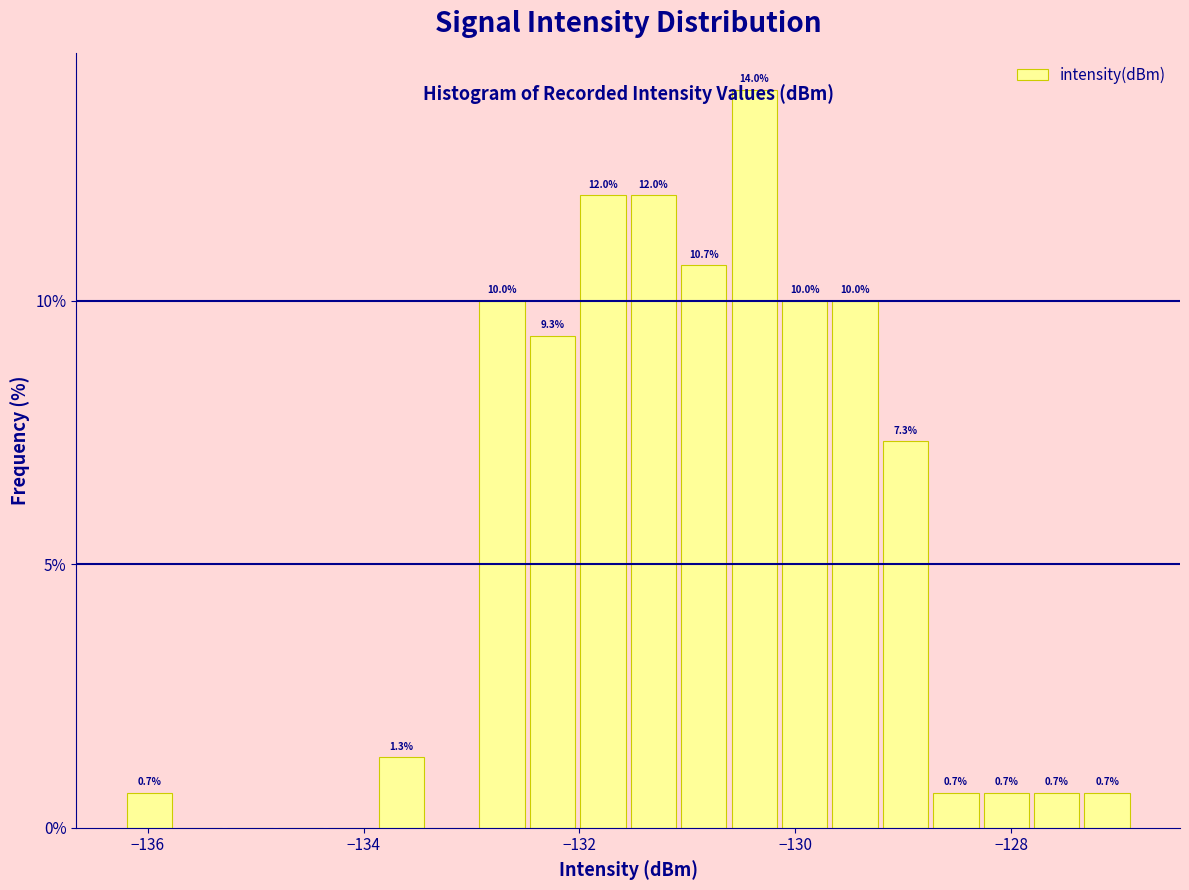

Around what value on the x-axis is the tallest bar? Give the approximate position of its centre, as read against the axis.

-130.4